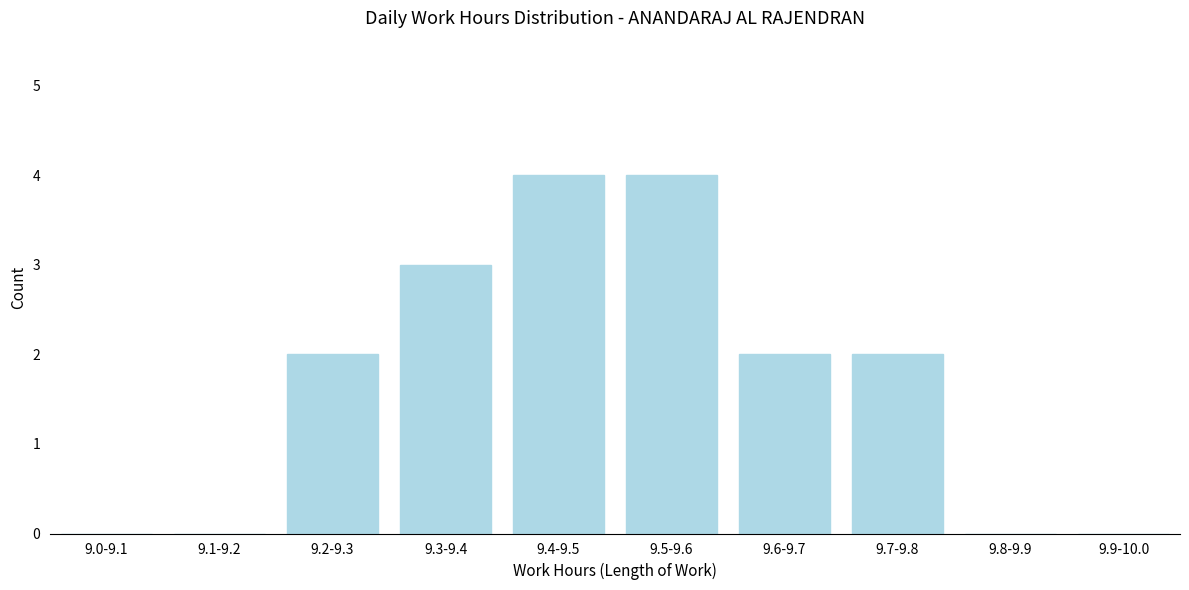

Reading right to left, extract all data points from this chart.

9.9-10.0=0	9.8-9.9=0	9.7-9.8=2	9.6-9.7=2	9.5-9.6=4	9.4-9.5=4	9.3-9.4=3	9.2-9.3=2	9.1-9.2=0	9.0-9.1=0